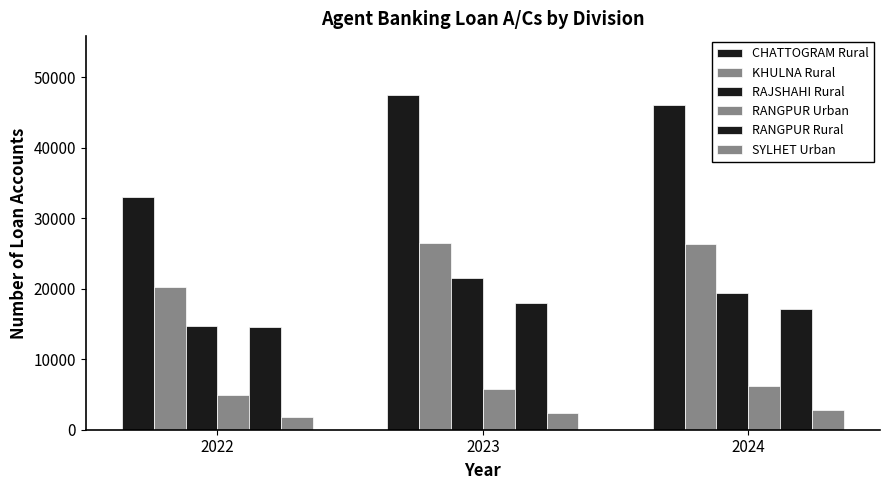

What is the total value across all series at 2023?

121598